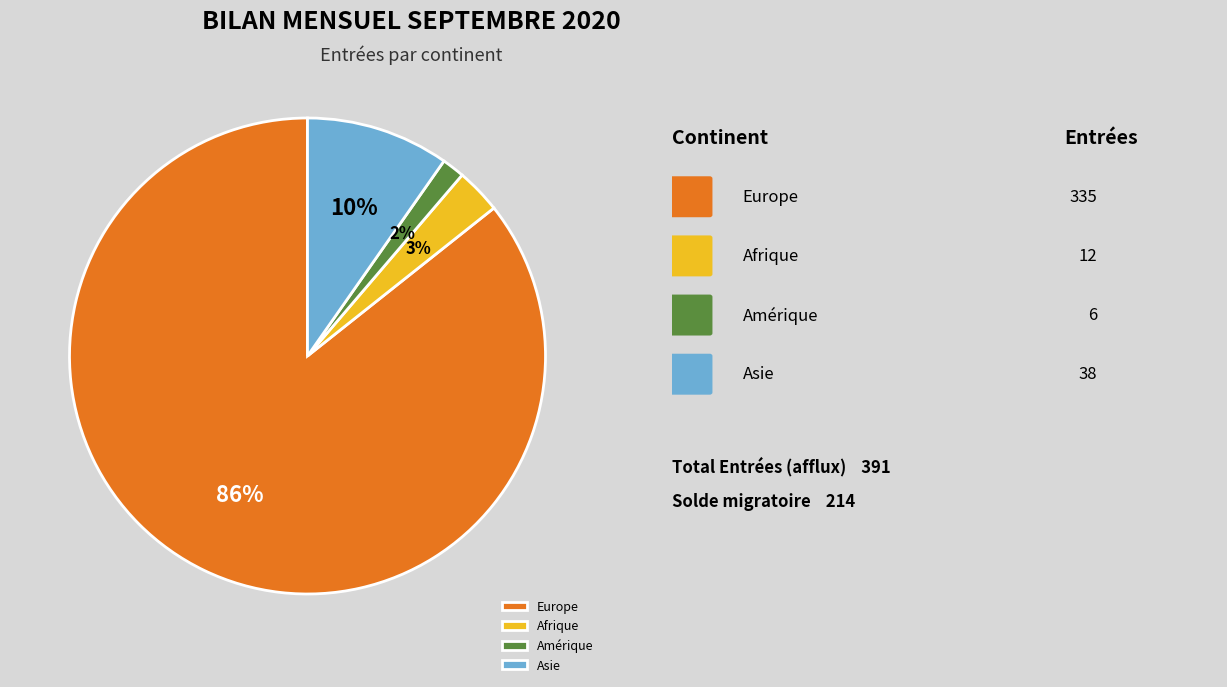

To the nearest percent, what is the average slice percentage?

25%